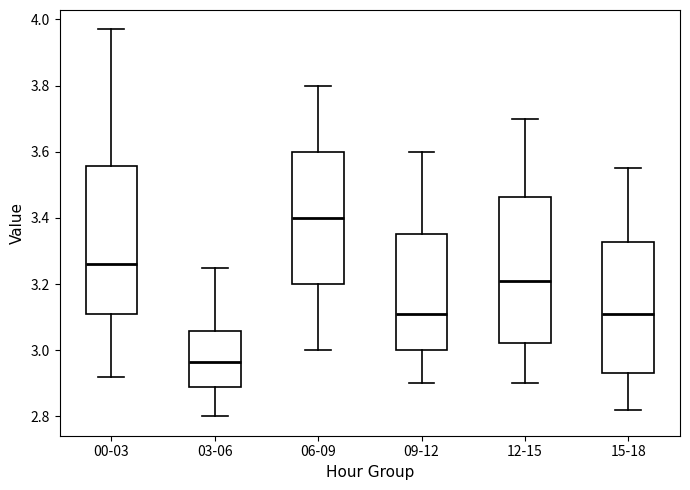

Reading left to right, read every box against the y-axis: the position of its median line, the range the box covers, and the ends of its whiskers. The values are not printed on the chart, so give them approximately, as read against the axis.

00-03: median 3.26, box 3.12 to 3.56, whiskers 2.92 to 3.98
03-06: median 2.96, box 2.88 to 3.06, whiskers 2.80 to 3.26
06-09: median 3.40, box 3.20 to 3.60, whiskers 3.00 to 3.80
09-12: median 3.12, box 3.00 to 3.36, whiskers 2.90 to 3.60
12-15: median 3.22, box 3.02 to 3.46, whiskers 2.90 to 3.70
15-18: median 3.12, box 2.94 to 3.32, whiskers 2.82 to 3.56